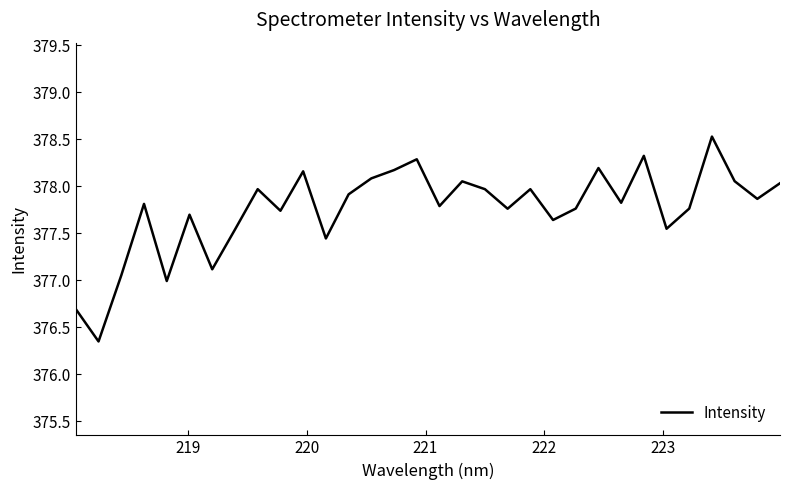

What is the greatest value displayed?

378.5